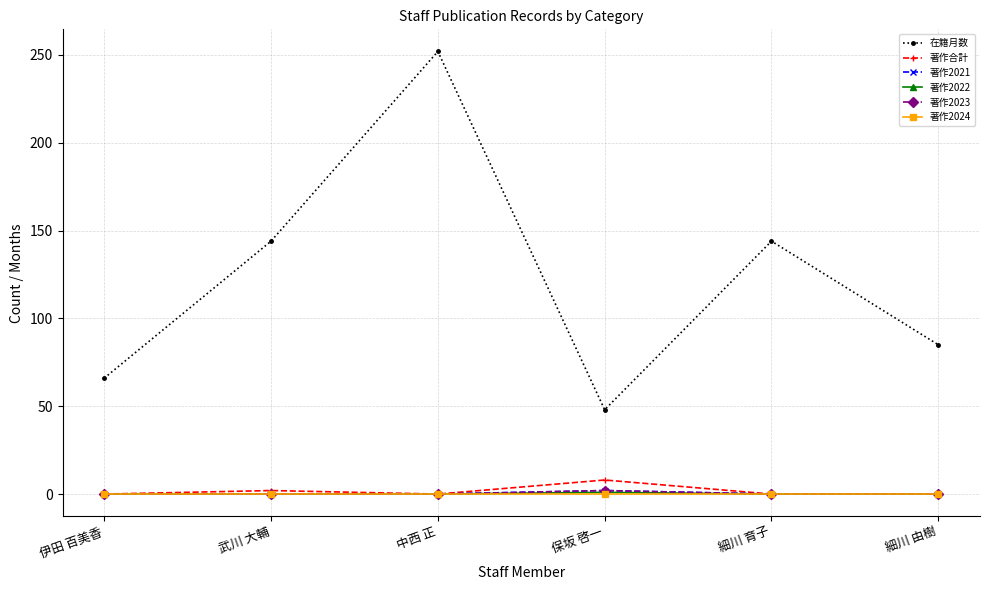

Reading left to right, transcribe all the data shown in this chart.

在籍月数: 伊田 百美香=66	武川 大輔=144	中西 正=252	保坂 啓一=48	細川 育子=144	細川 由樹=85
著作合計: 伊田 百美香=0	武川 大輔=2	中西 正=0	保坂 啓一=8	細川 育子=0	細川 由樹=0
著作2021: 伊田 百美香=0	武川 大輔=0	中西 正=0	保坂 啓一=2	細川 育子=0	細川 由樹=0
著作2022: 伊田 百美香=0	武川 大輔=0	中西 正=0	保坂 啓一=1	細川 育子=0	細川 由樹=0
著作2023: 伊田 百美香=0	武川 大輔=0	中西 正=0	保坂 啓一=2	細川 育子=0	細川 由樹=0
著作2024: 伊田 百美香=0	武川 大輔=0	中西 正=0	保坂 啓一=0	細川 育子=0	細川 由樹=0